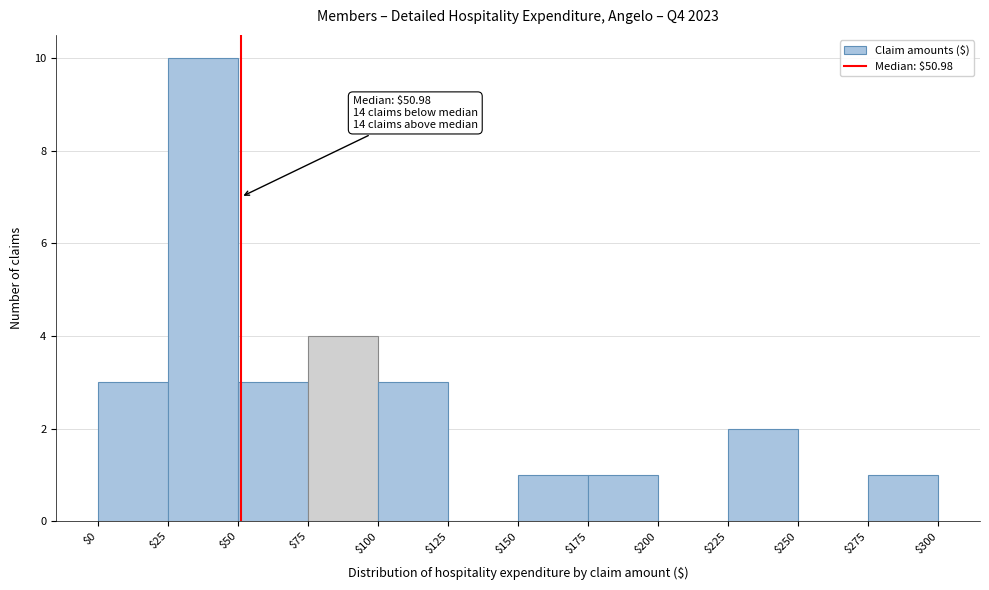

Over which range of the x-axis is the bar tallest?

$25 to $50